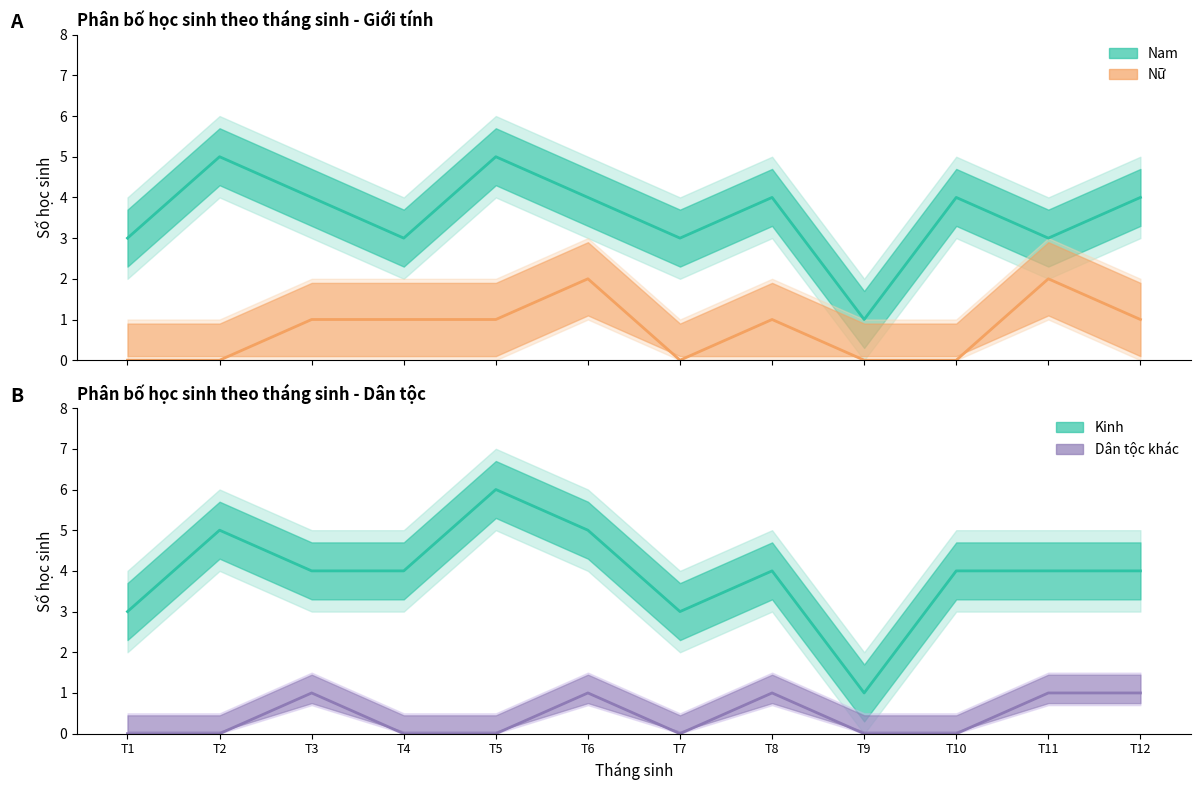

In Nữ (estimate), how many points are lower than both neighbors (excluding endpoints)?

1